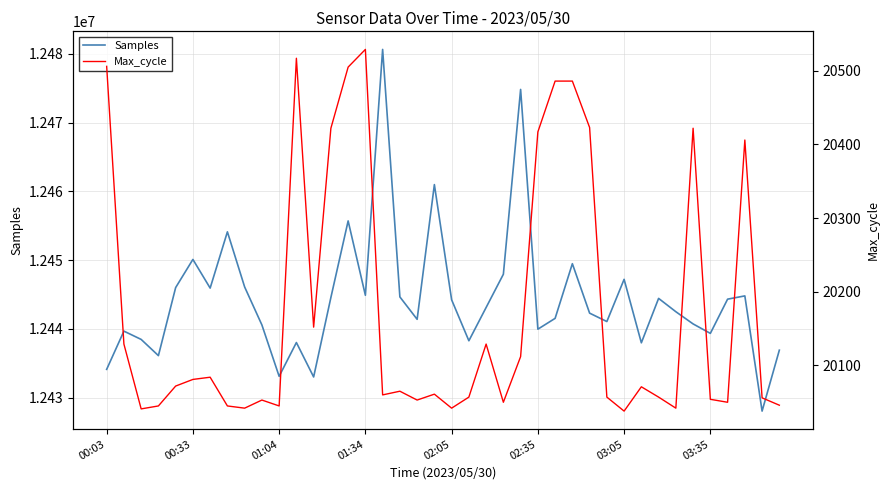

What is the value of the Max_cycle point at the 18th from the left?

20065